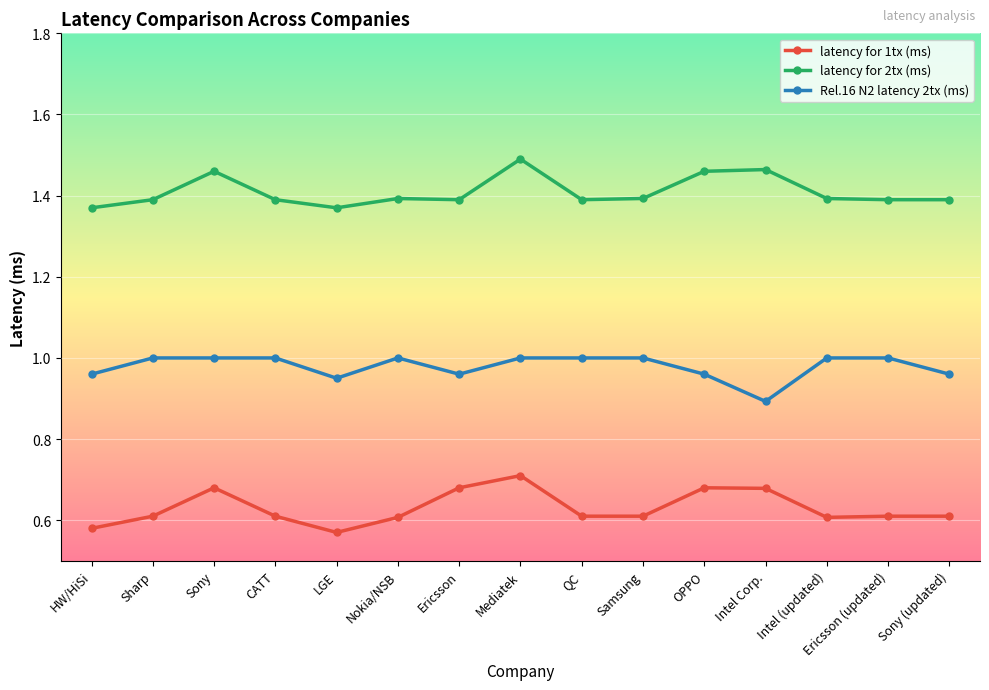

How many lines are shown in the chart?

3